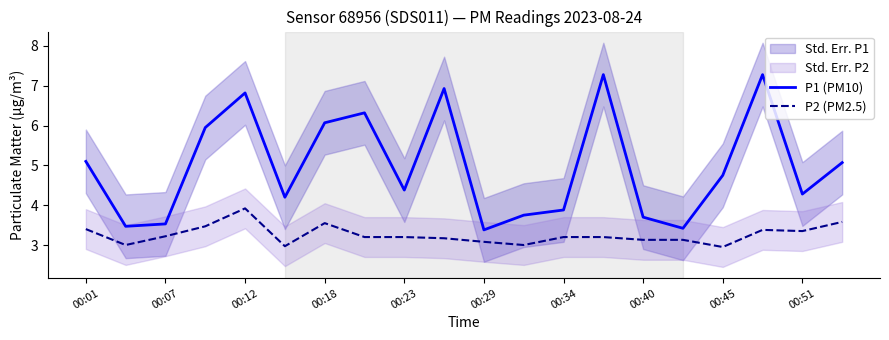

What is the minimum value for P2 (PM2.5)?

3.0